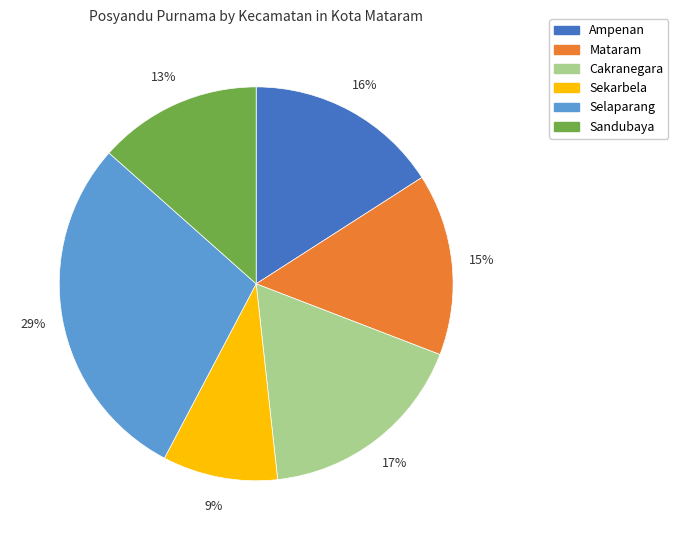

Rank the categories by value from lowest to highest.

Sekarbela, Sandubaya, Mataram, Ampenan, Cakranegara, Selaparang